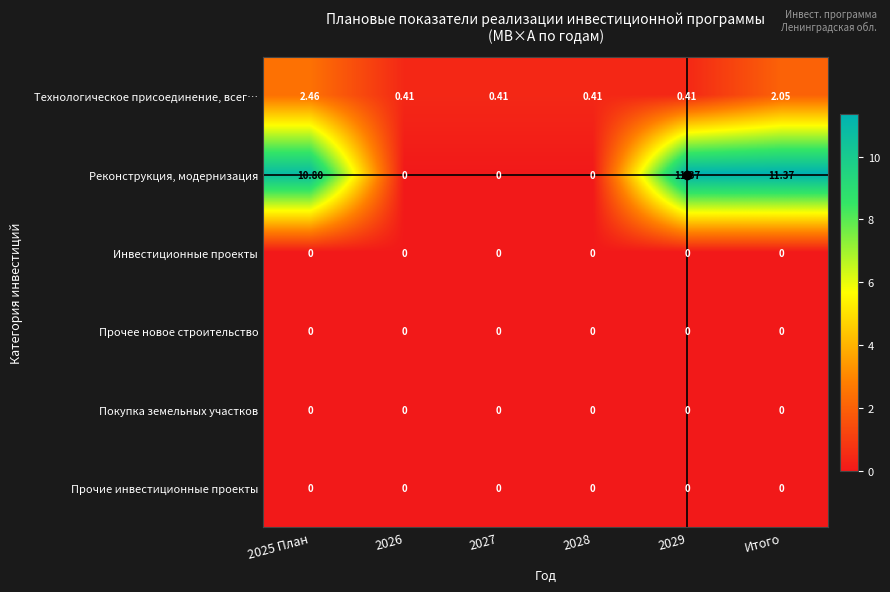

Which series has the widest spread of values?

Реконструкция, модернизация